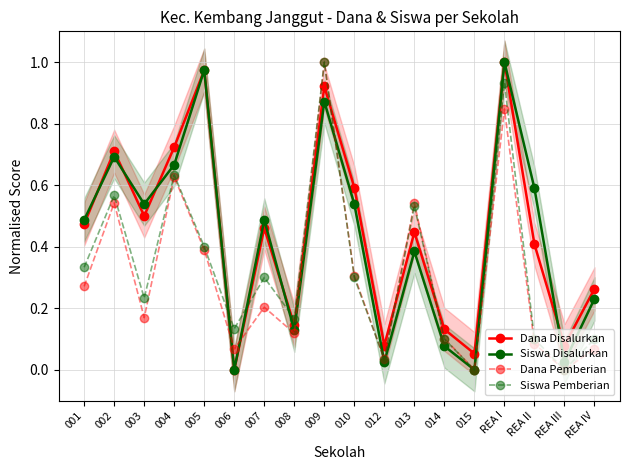

How many times do Dana Disalurkan and Siswa Pemberian cross each other?

6